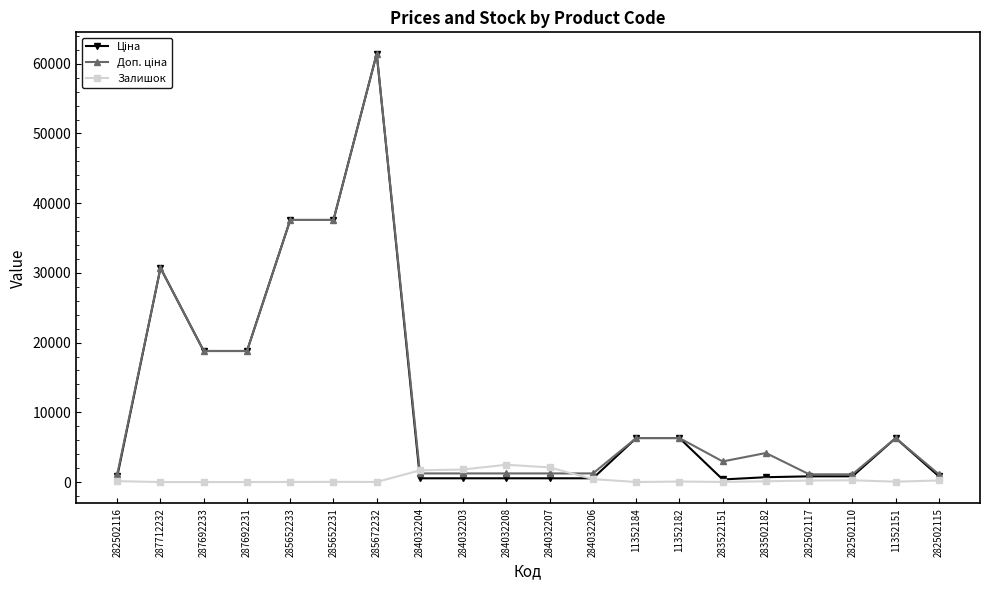

True or false: Залишок has more than 0 points higher than both neighbors.

True